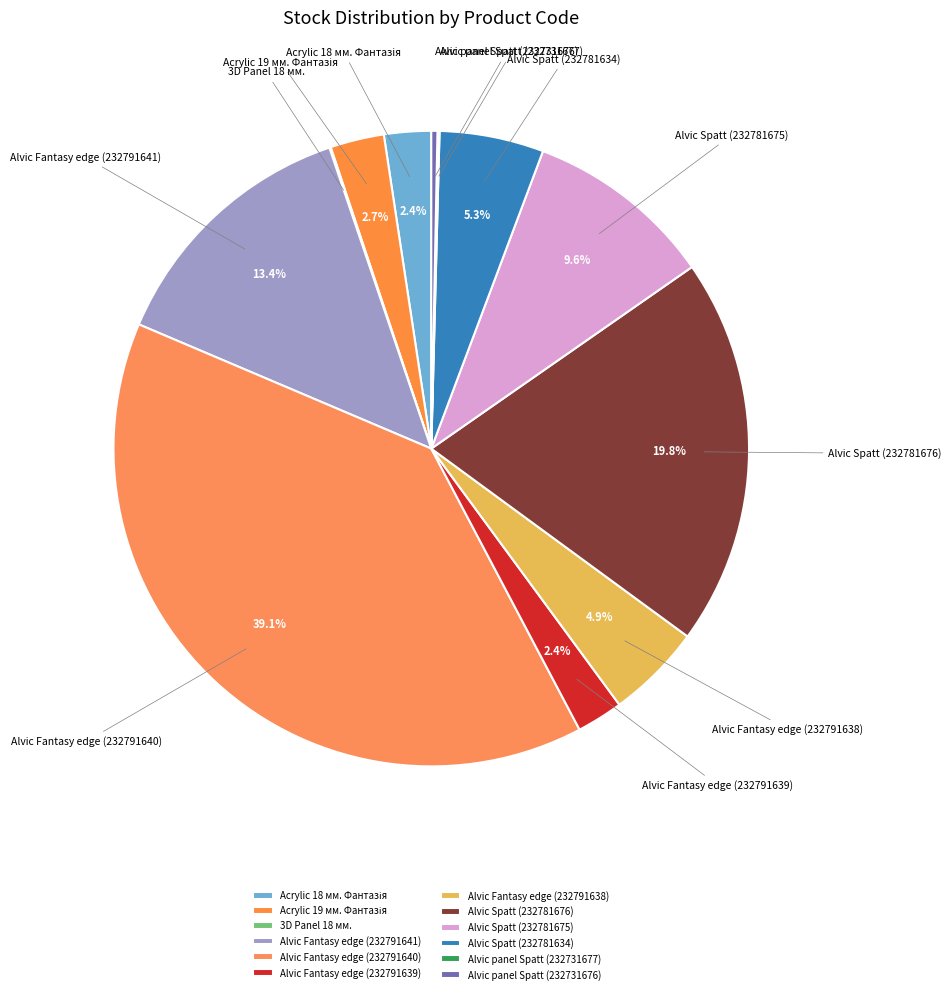

Which category has the biggest portion of the pie?

Alvic Fantasy edge (232791640)